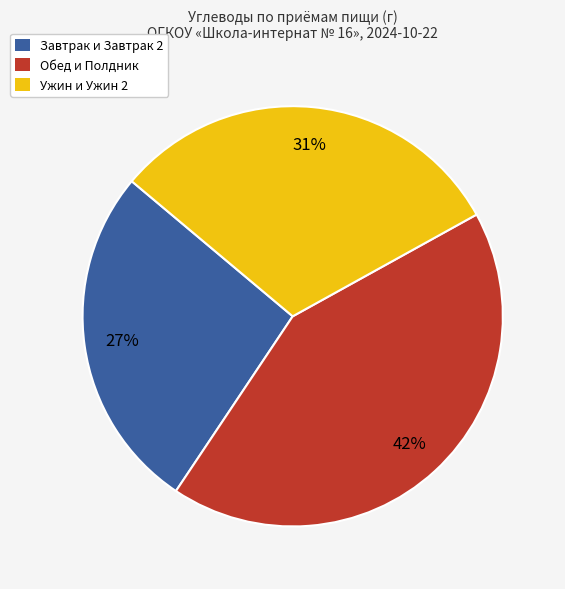

Combined, do Обед и Полдник and Завтрак и Завтрак 2 account for over 50%?

Yes